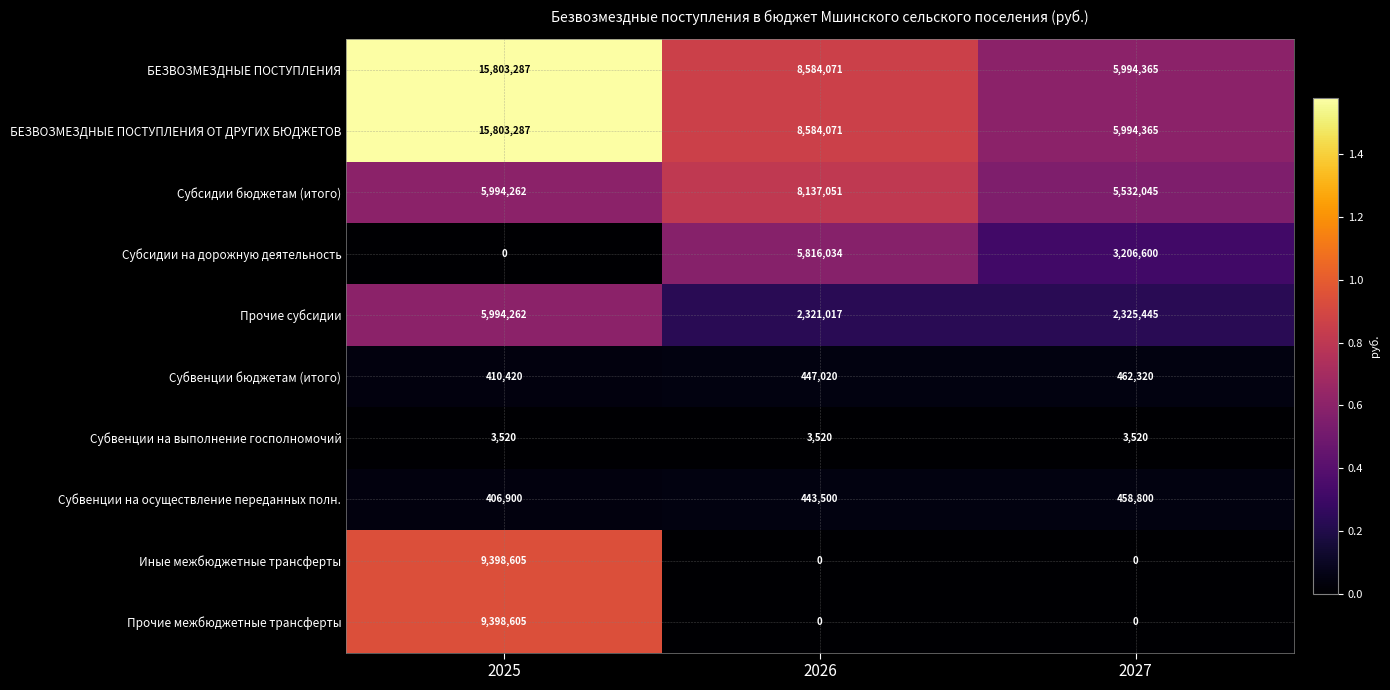

What is the average value of the БЕЗВОЗМЕЗДНЫЕ ПОСТУПЛЕНИЯ series?

10127241